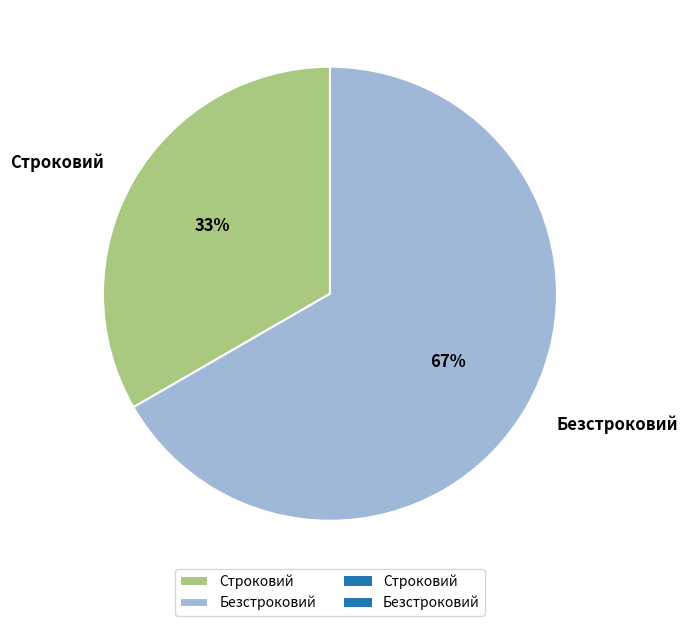

Is the sum of Безстроковий and Строковий greater than half?

Yes